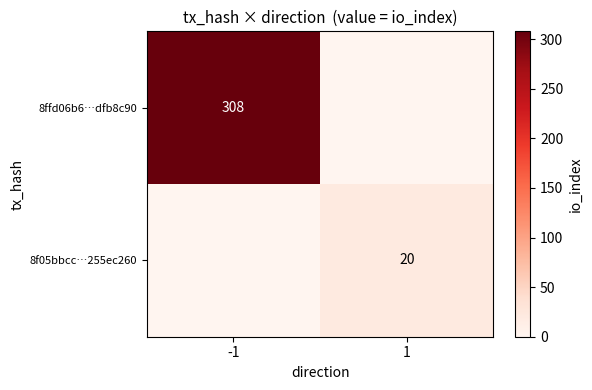

True or false: 8f05bbcc…255ec260 has a value of 30 at 1.

False